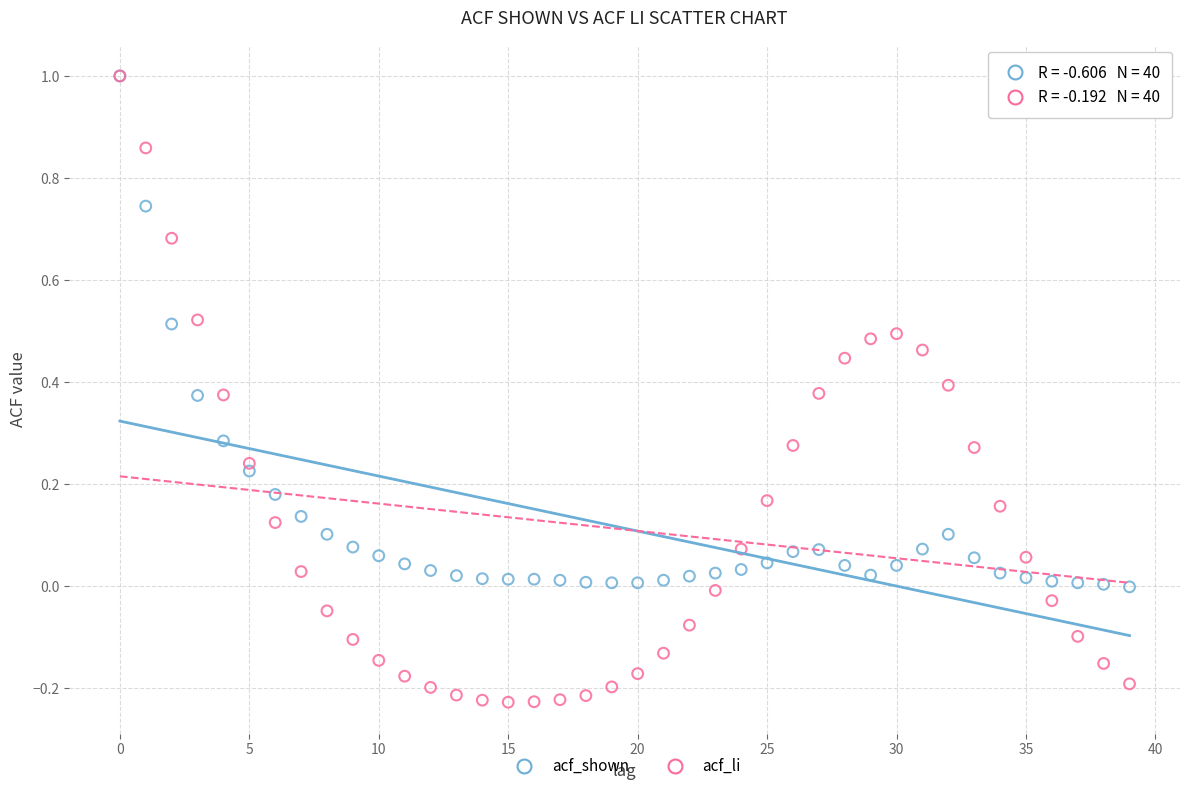

Which series has the widest spread of Y values?

acf_li